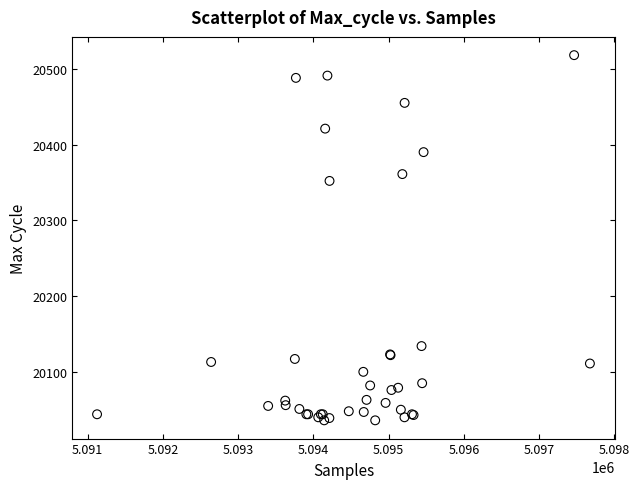

What Y value in the scatter plot is closest to 20277?

20352